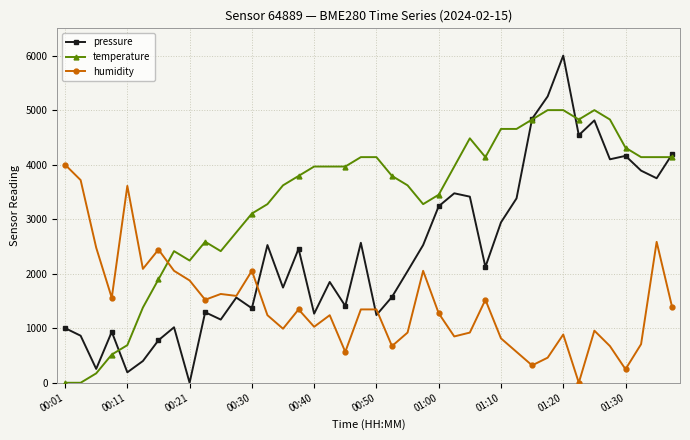

How many interior local peaks does the pressure series have?

12